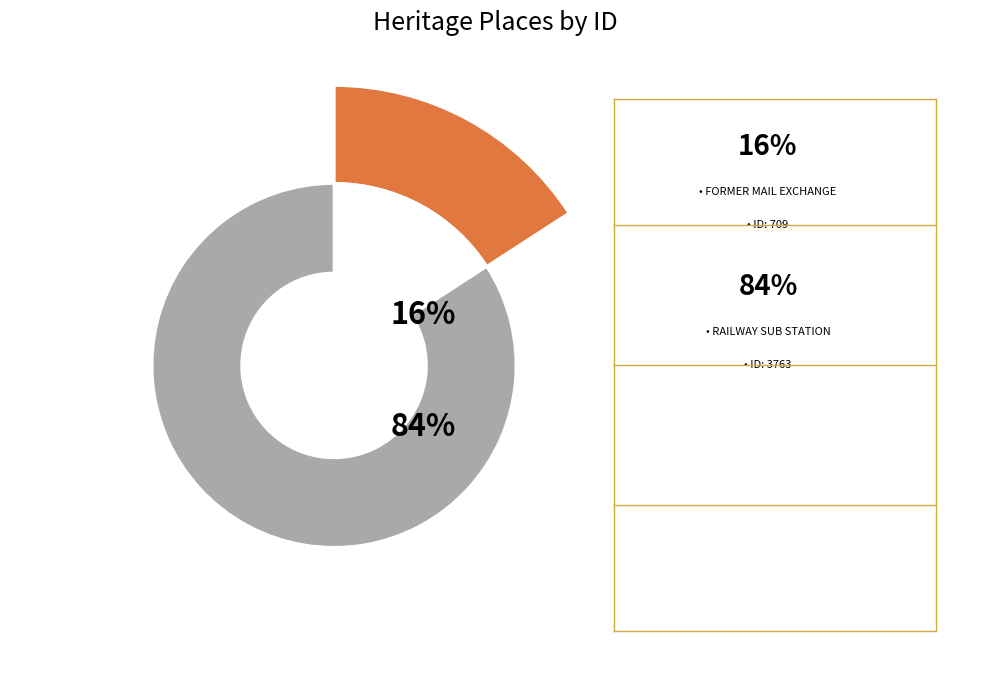

Does any single category account for the majority?

Yes